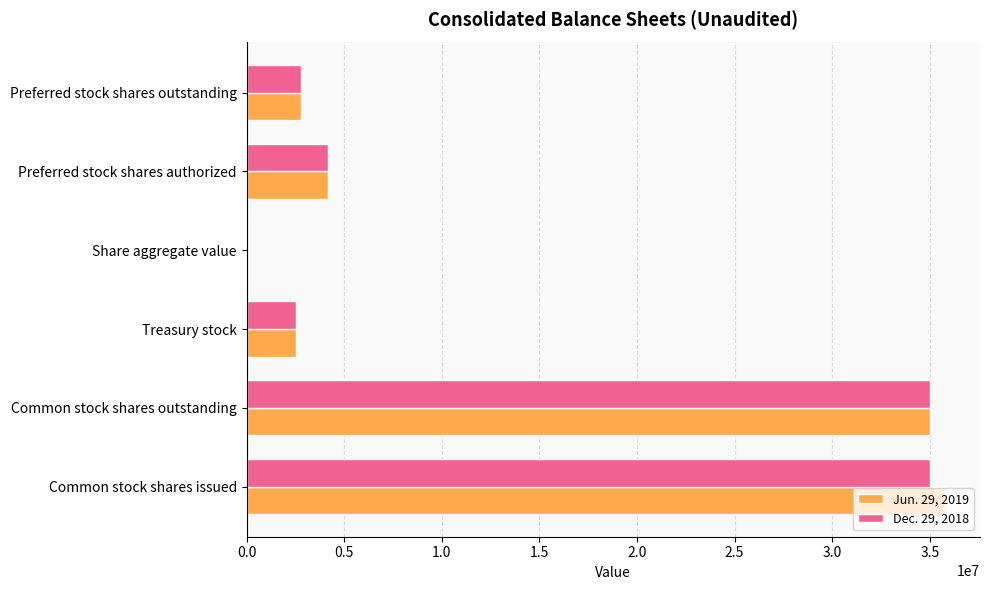

Where is Jun. 29, 2019 nearest to the value 17895008?

Preferred stock shares authorized